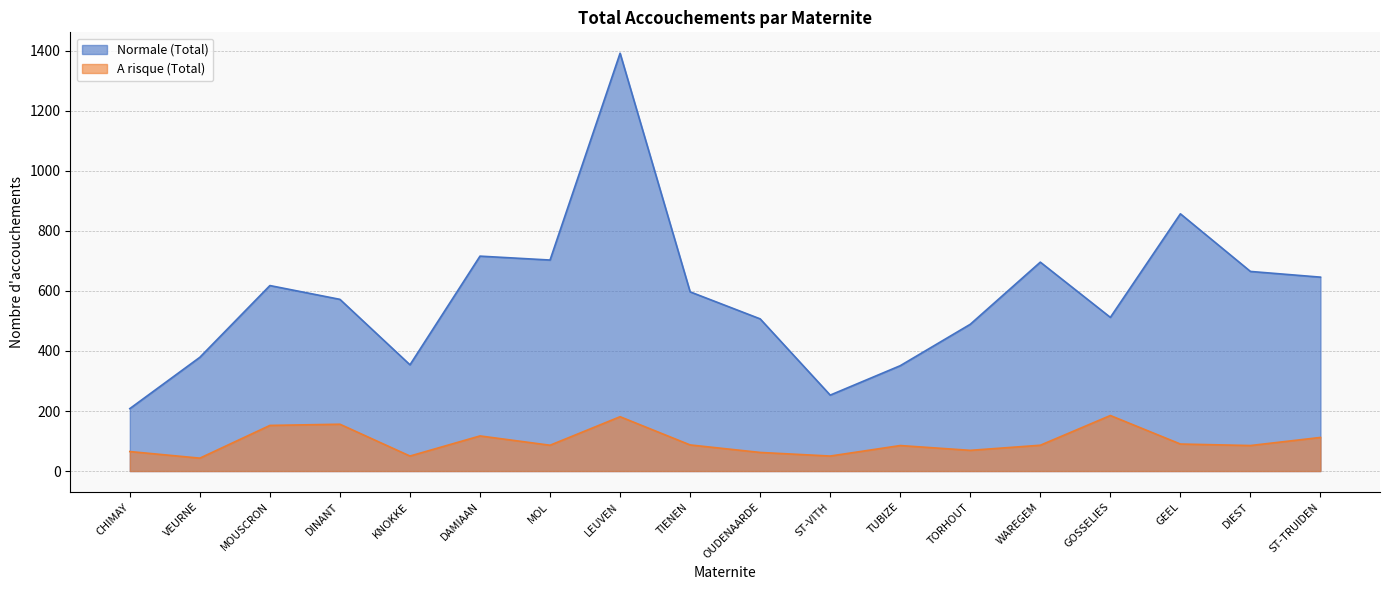

What is the total value across all series at DIEST?

750